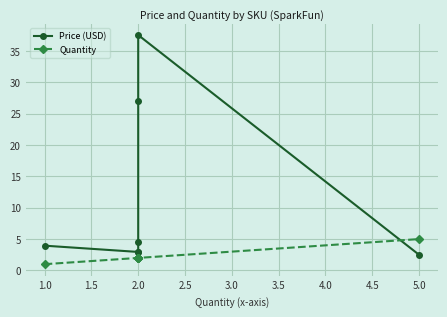

How many intersections are there between Quantity and Price (USD)?

1